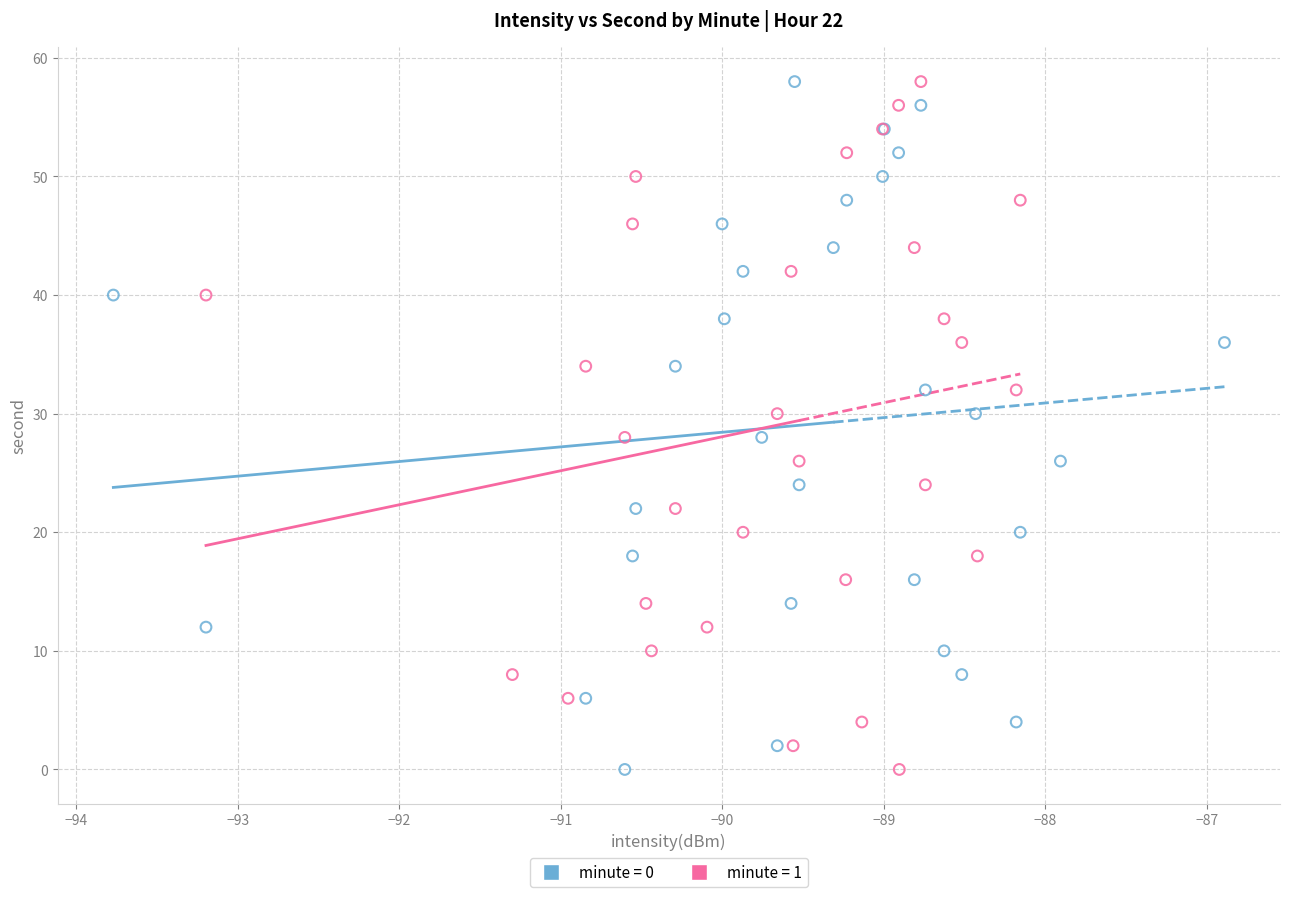

What are all the series names shown in the legend?

minute = 0, minute = 1